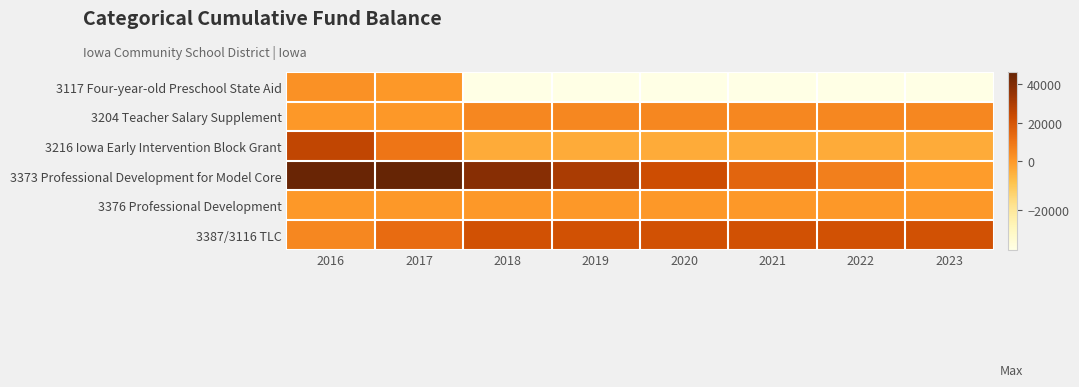

At which category is the sum across all series the highest?

2016